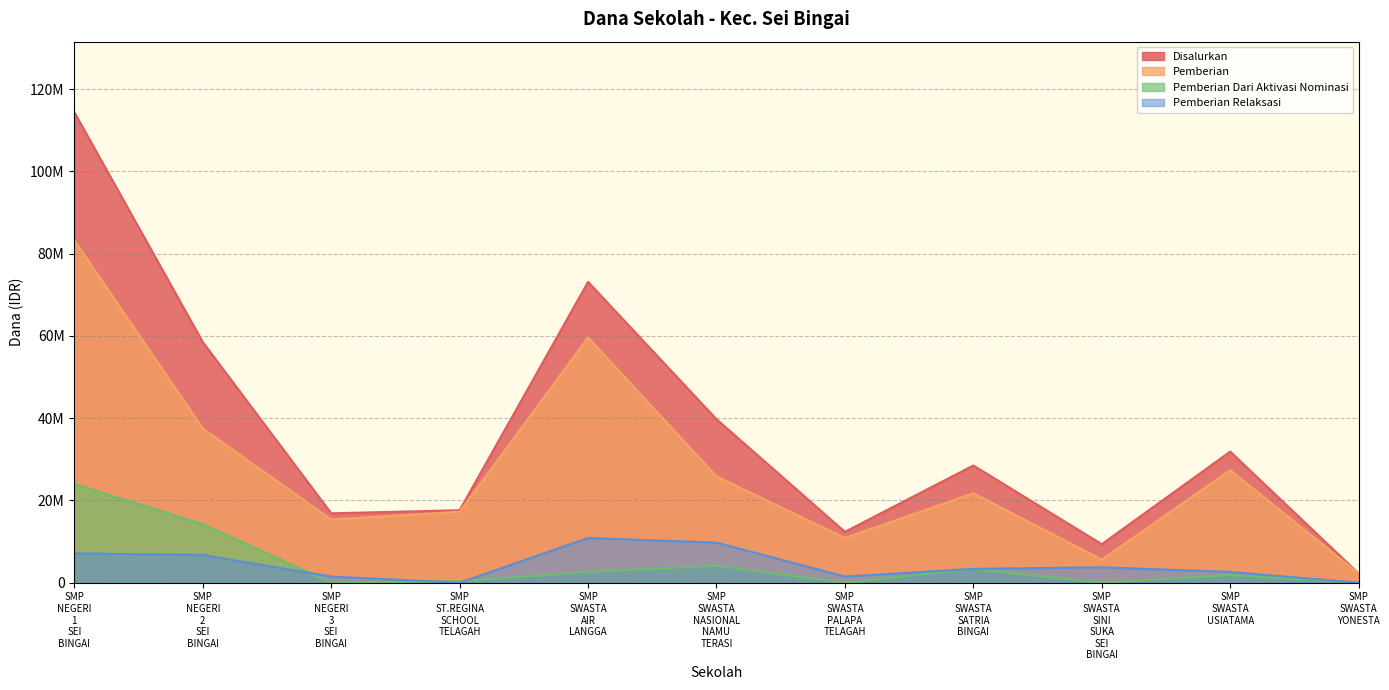

How many data points in Pemberian are less than 21750000?

5